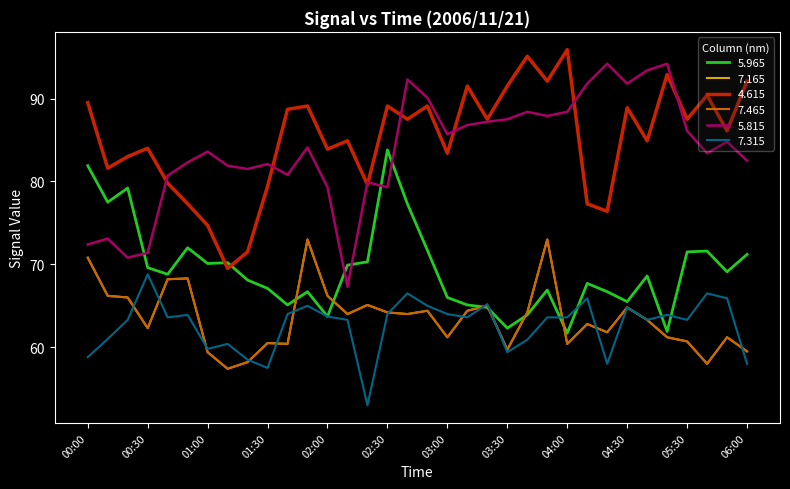

True or false: 7.165 and 4.615 intersect in this chart.

False